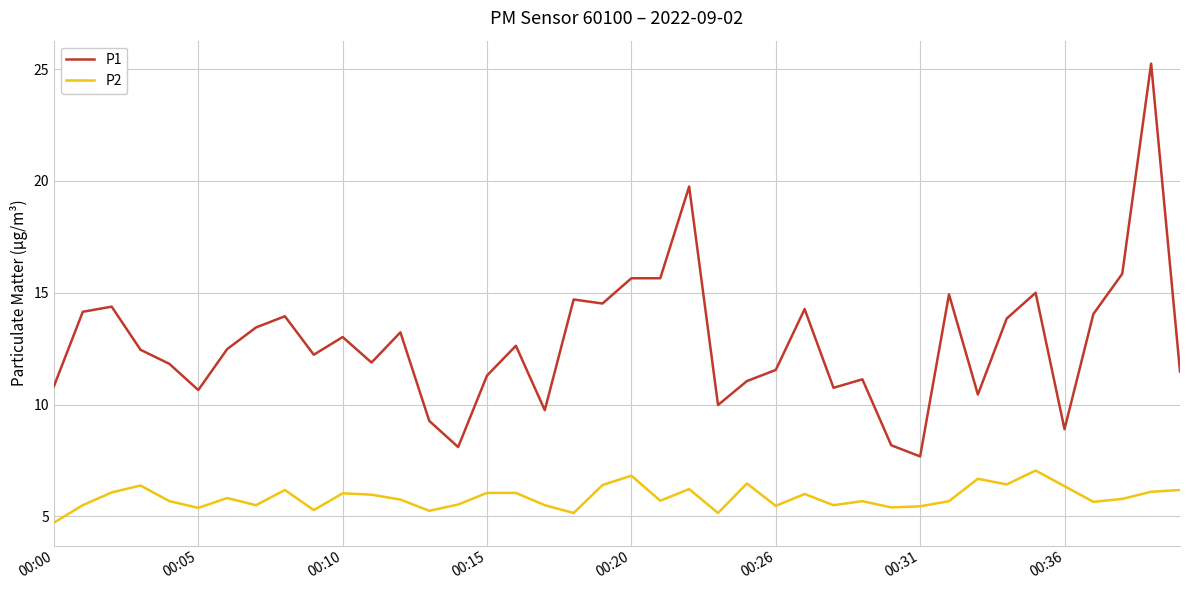

True or false: P1 and P2 cross at least once.

False